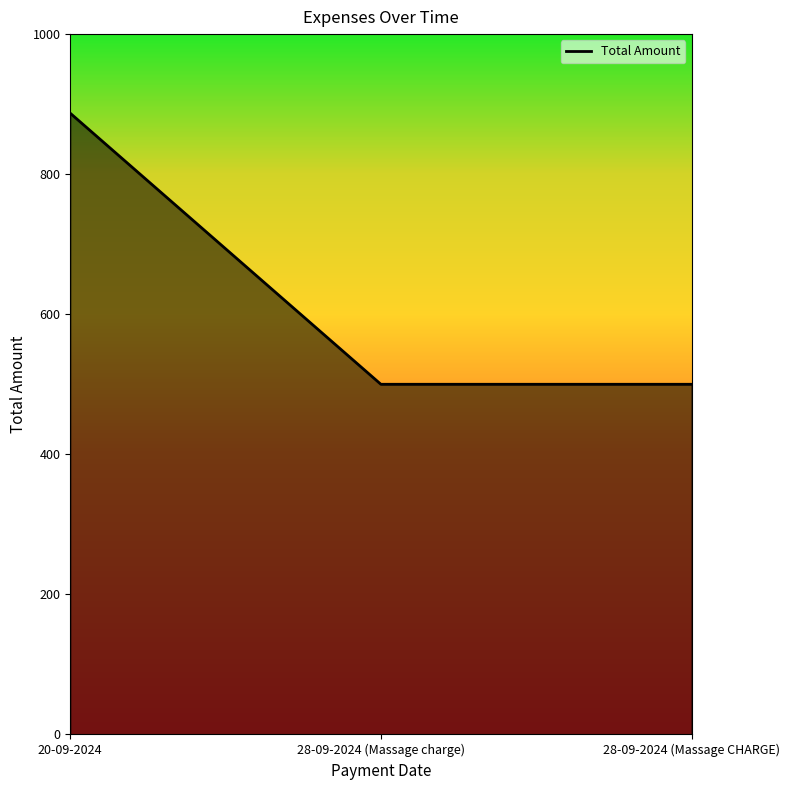

Approximately how many times larger is the value at 28-09-2024 (Massage charge) compared to 28-09-2024 (Massage CHARGE)?

1.0